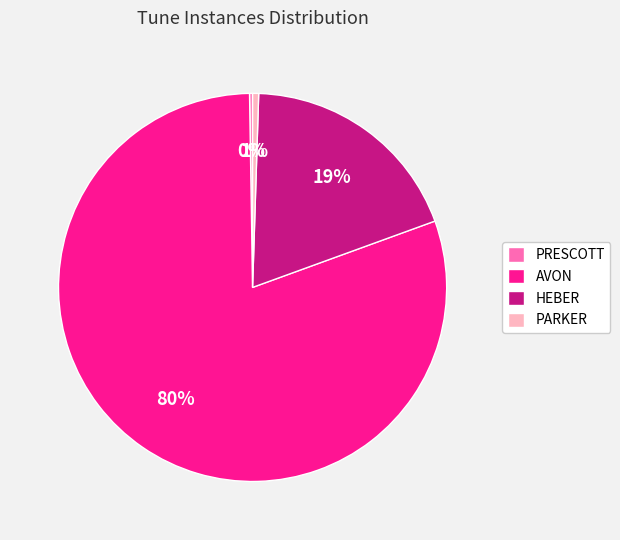

The AVON slice represents 80% of the pie. True or false?

True